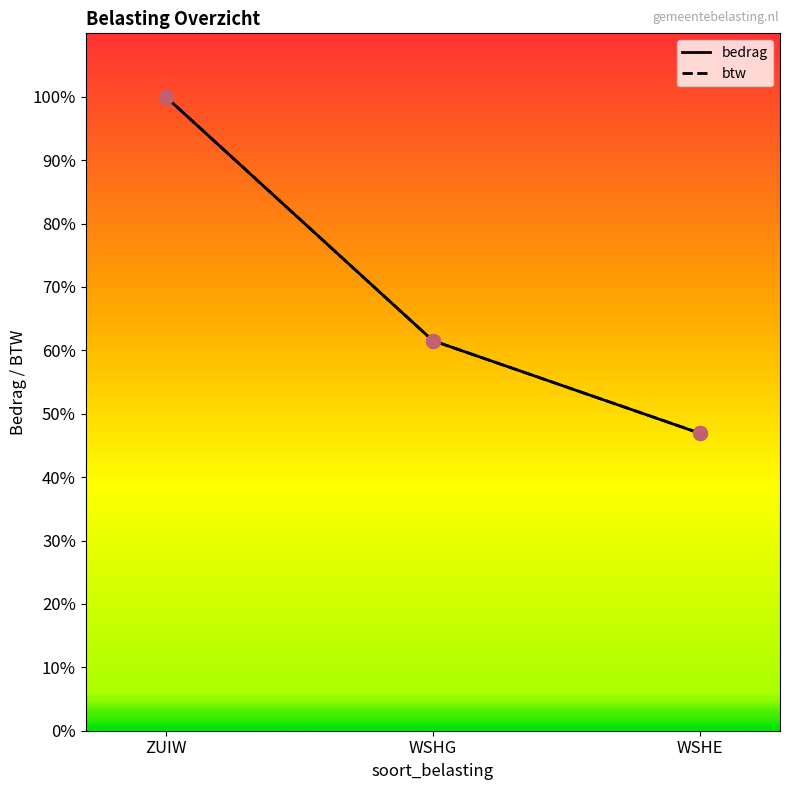

What is the minimum value for bedrag?

46.9